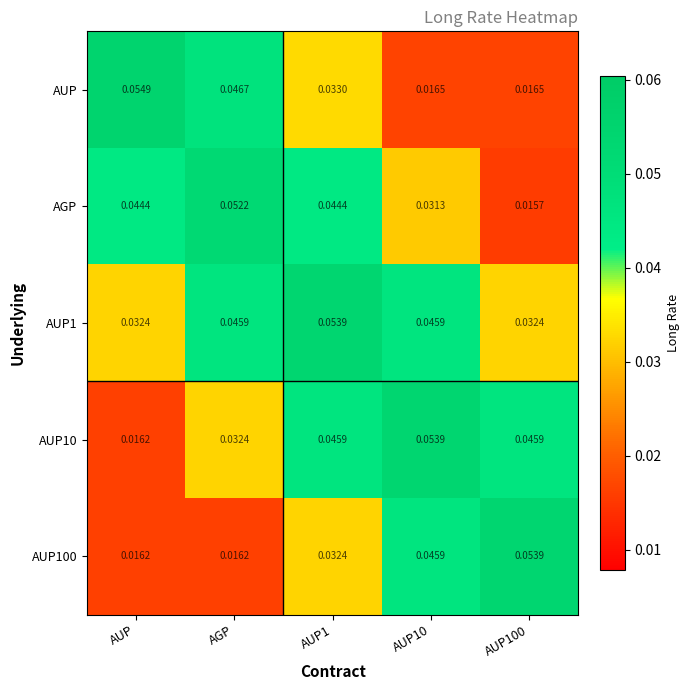

What is the total value across all series at AUP100?

0.2